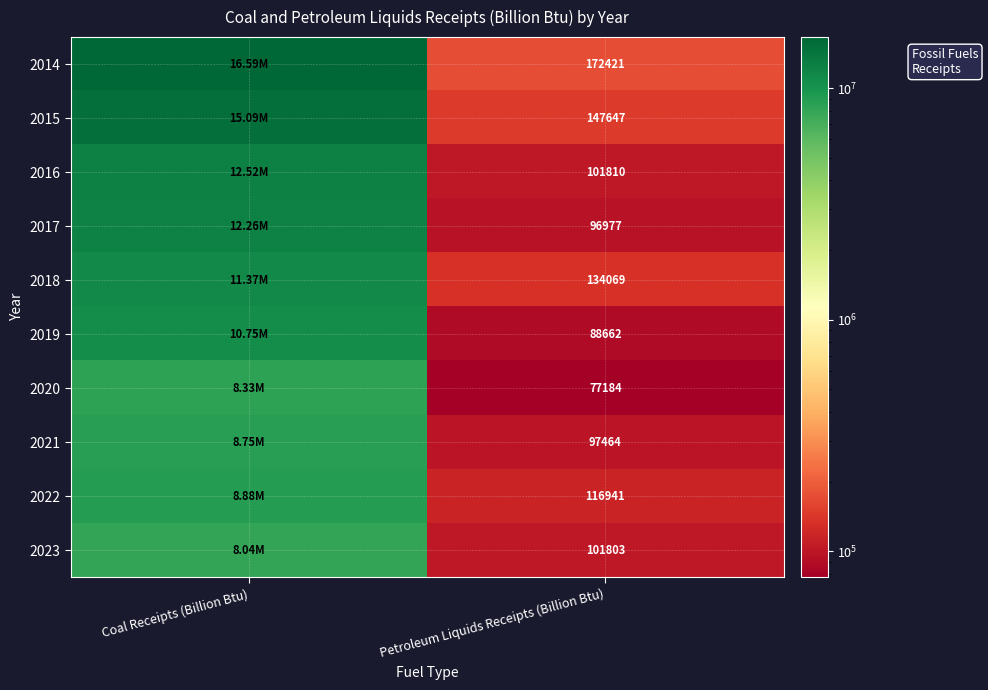

The value of 2021 at Petroleum Liquids Receipts (Billion Btu) is 63786. True or false?

False